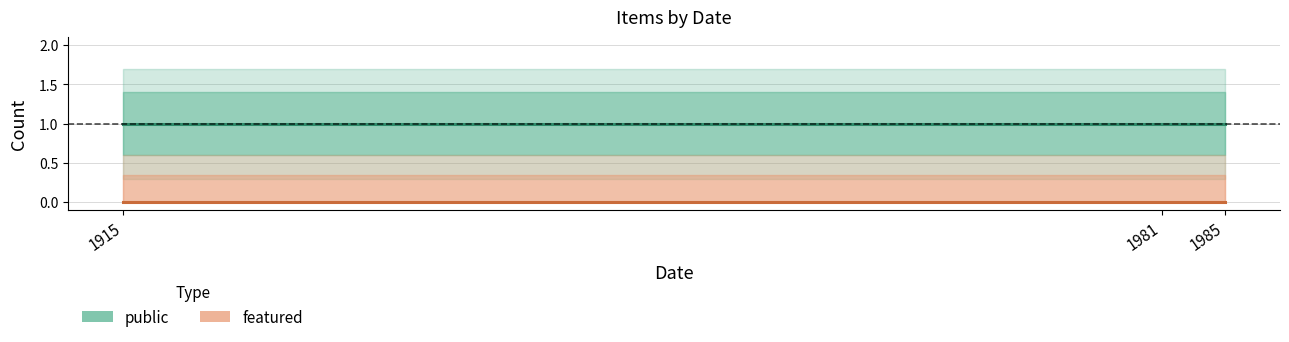

Reading left to right, transcribe all the data shown in this chart.

public: 1915=1	1981=1	1985=1
featured: 1915=0	1981=0	1985=0